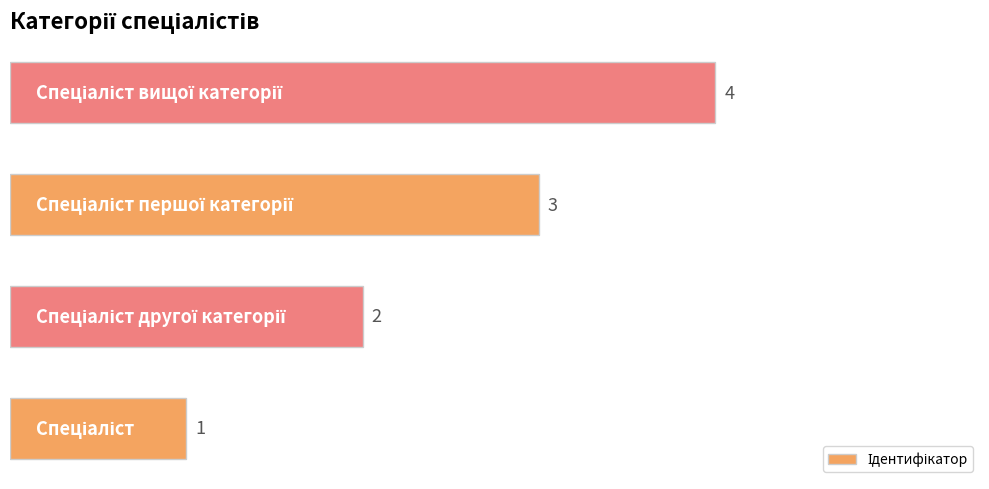

What is the maximum value shown in the chart?

4